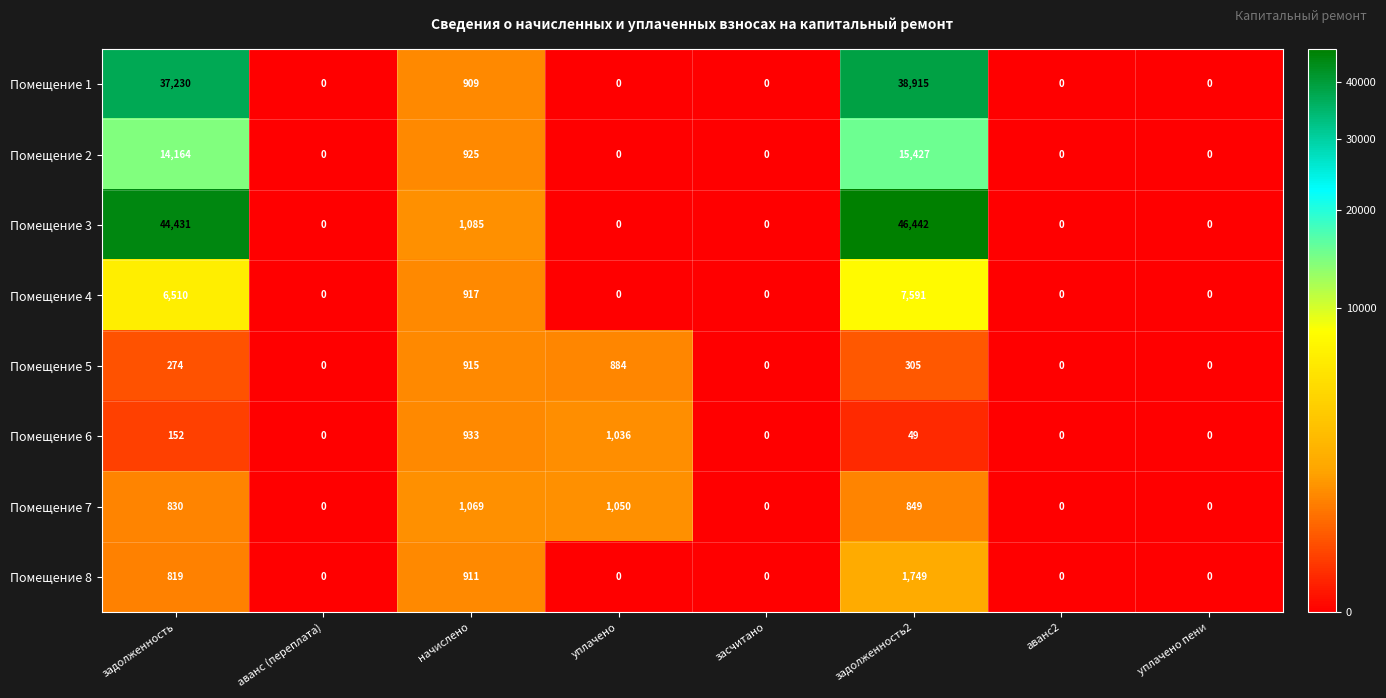

What is the average value of the Помещение 5 series?

297